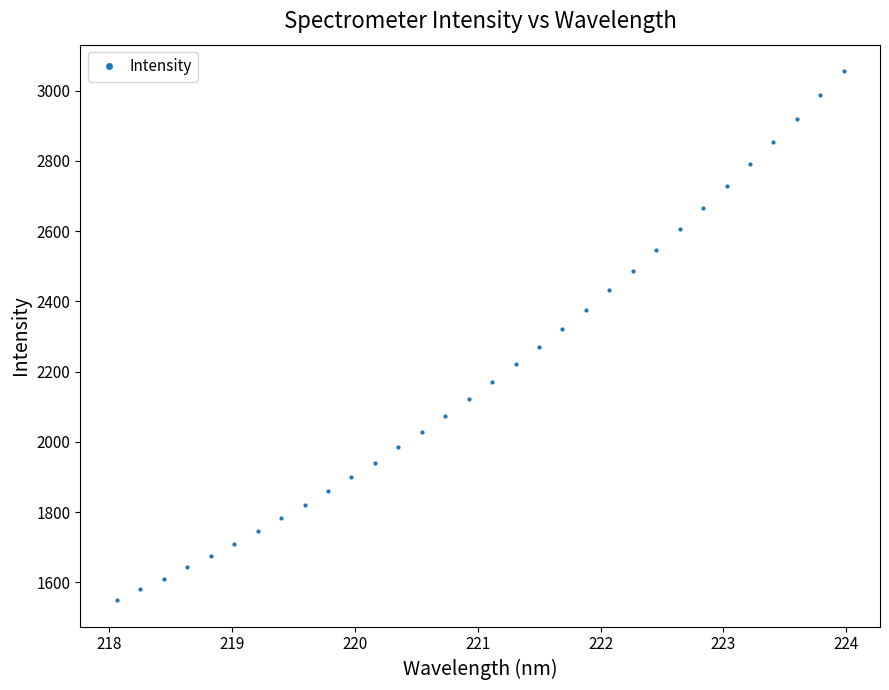

What is the difference between the maximum and second lowest values?

1475.2